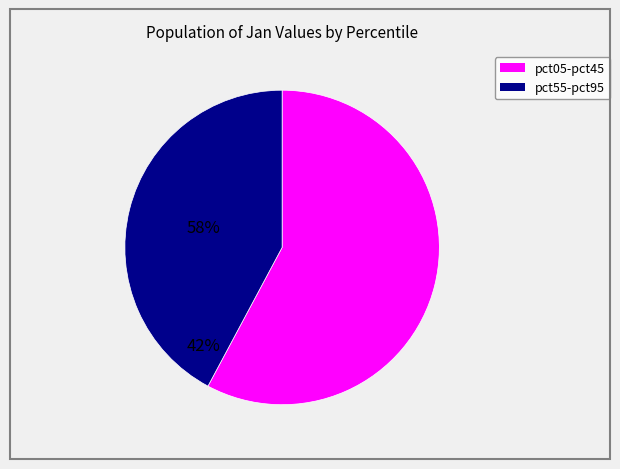

Is there any slice that represents more than half of the pie?

Yes